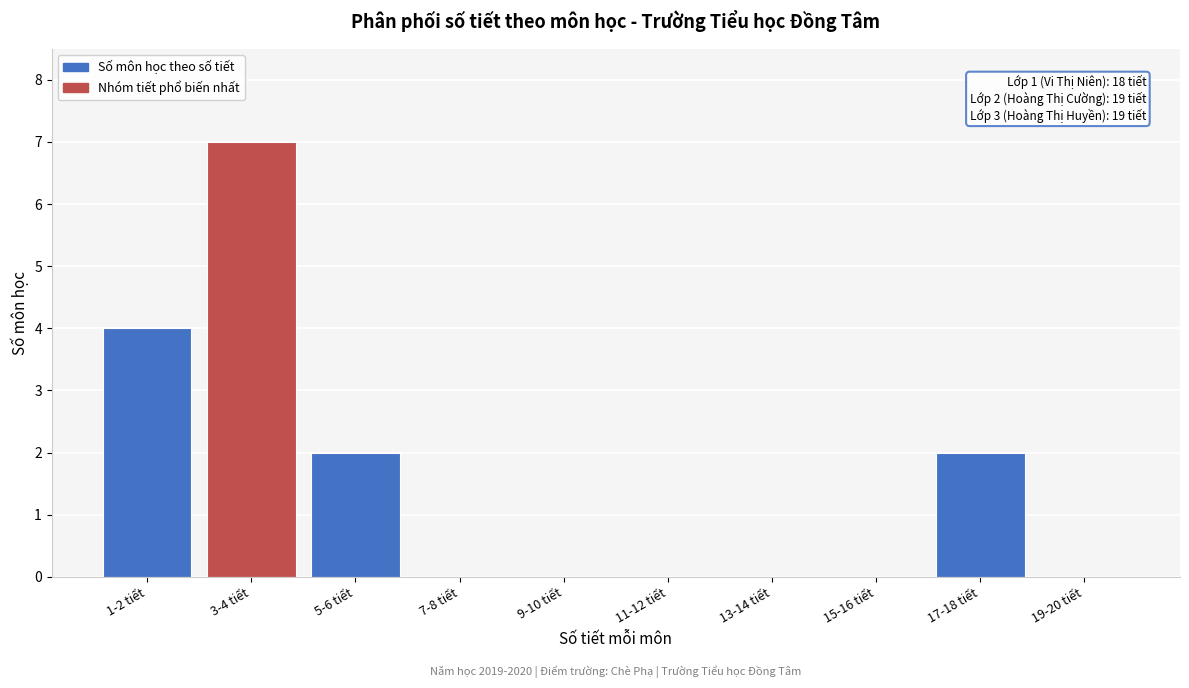

Reading left to right, list all the values displayed in this chart.

1-2 tiết=4	3-4 tiết=7	5-6 tiết=2	7-8 tiết=0	9-10 tiết=0	11-12 tiết=0	13-14 tiết=0	15-16 tiết=0	17-18 tiết=2	19-20 tiết=0